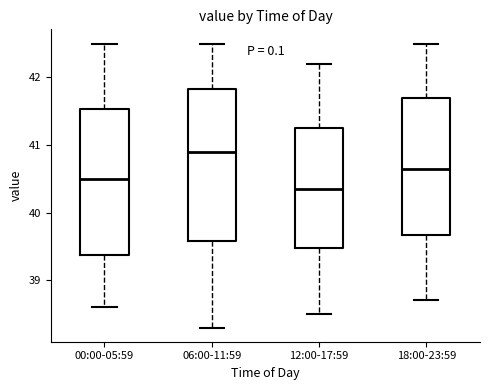

Which box's median line is the highest?

06:00-11:59